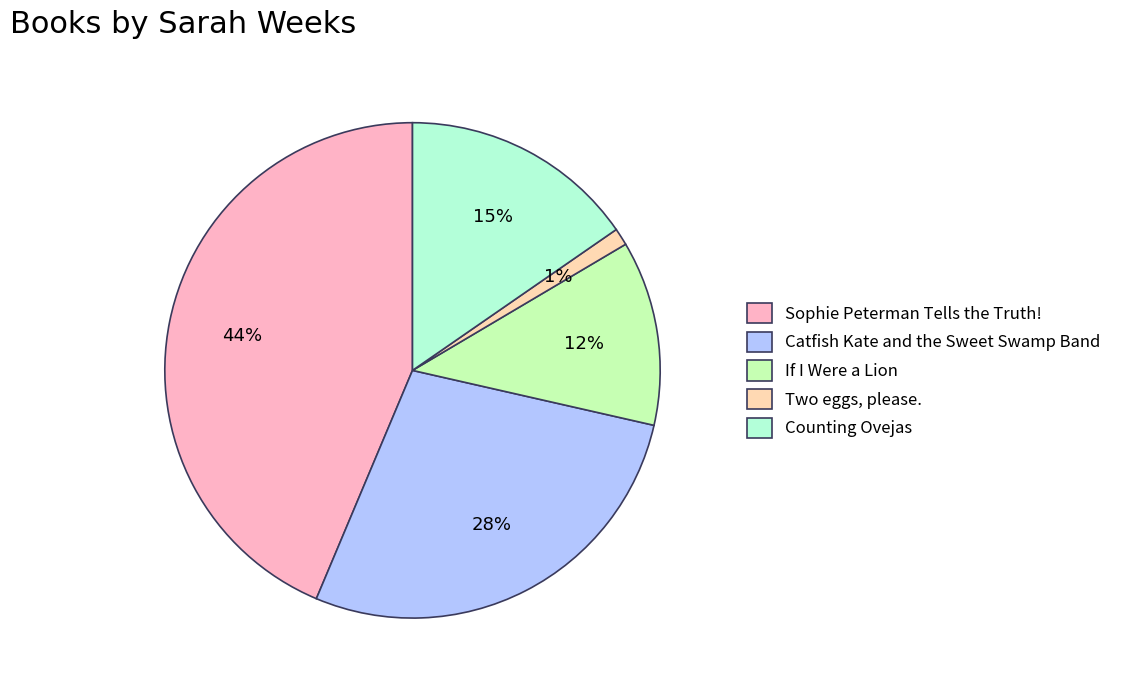

To the nearest percent, what portion does Sophie Peterman Tells the Truth! represent?

44%